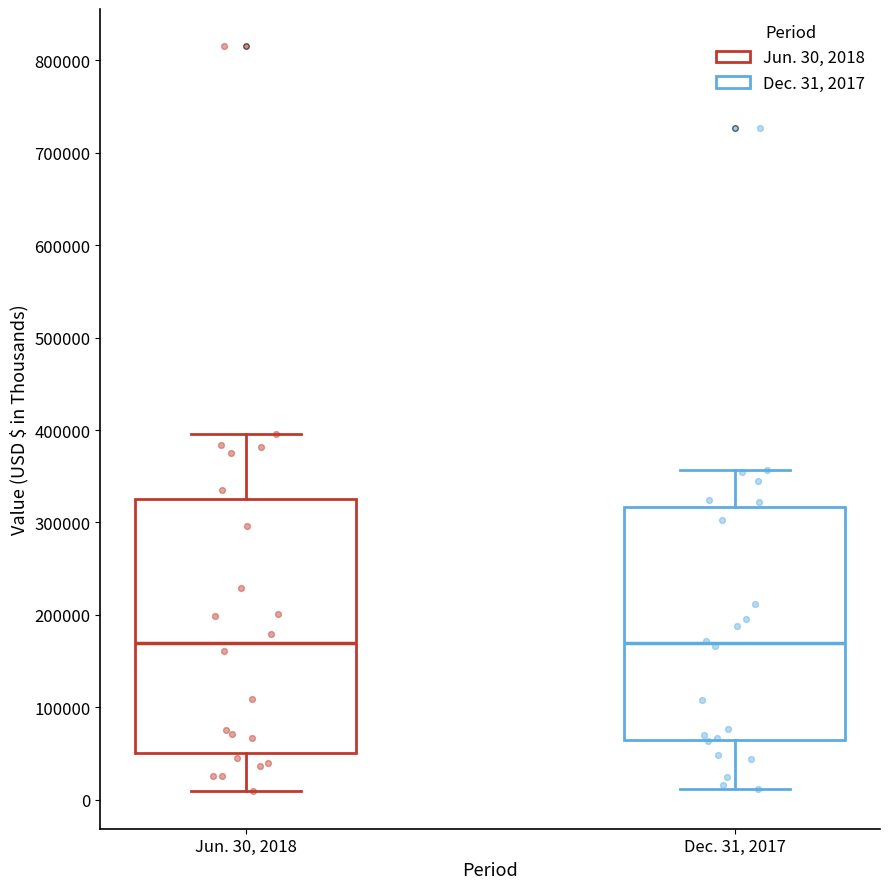

Which box is the tallest, from its lower edge to its upper edge?

Jun. 30, 2018